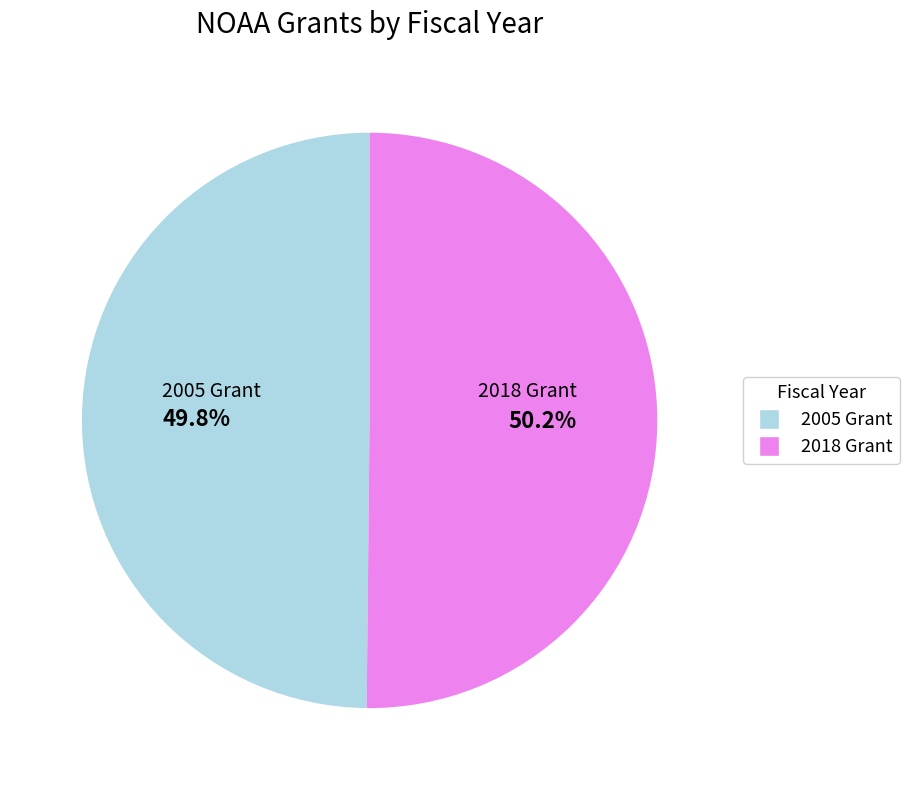

How many segments does this pie chart have?

2